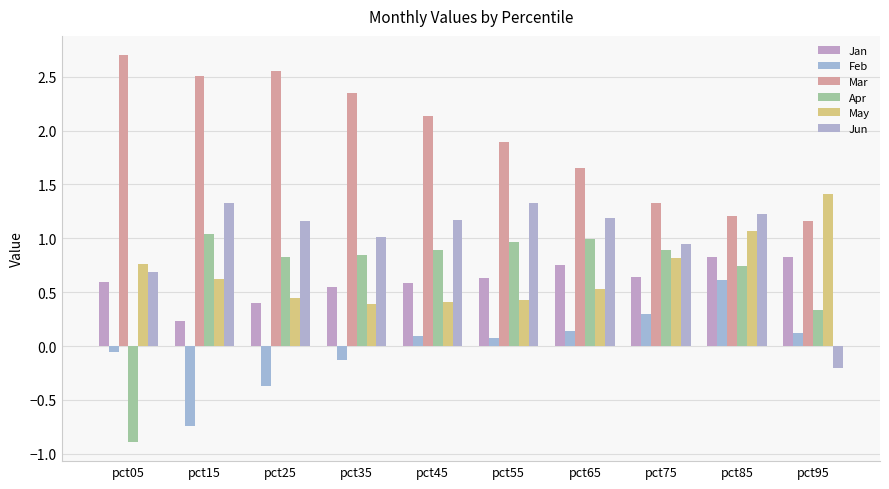

Reading left to right, what are all the values shown in this chart?

Jan: pct05=0.6	pct15=0.2	pct25=0.4	pct35=0.5	pct45=0.6	pct55=0.6	pct65=0.7	pct75=0.6	pct85=0.8	pct95=0.8
Feb: pct05=-0.1	pct15=-0.7	pct25=-0.4	pct35=-0.1	pct45=0.1	pct55=0.1	pct65=0.1	pct75=0.3	pct85=0.6	pct95=0.1
Mar: pct05=2.7	pct15=2.5	pct25=2.6	pct35=2.4	pct45=2.1	pct55=1.9	pct65=1.7	pct75=1.3	pct85=1.2	pct95=1.2
Apr: pct05=-0.9	pct15=1.0	pct25=0.8	pct35=0.8	pct45=0.9	pct55=1.0	pct65=1.0	pct75=0.9	pct85=0.7	pct95=0.3
May: pct05=0.8	pct15=0.6	pct25=0.5	pct35=0.4	pct45=0.4	pct55=0.4	pct65=0.5	pct75=0.8	pct85=1.1	pct95=1.4
Jun: pct05=0.7	pct15=1.3	pct25=1.2	pct35=1.0	pct45=1.2	pct55=1.3	pct65=1.2	pct75=0.9	pct85=1.2	pct95=-0.2